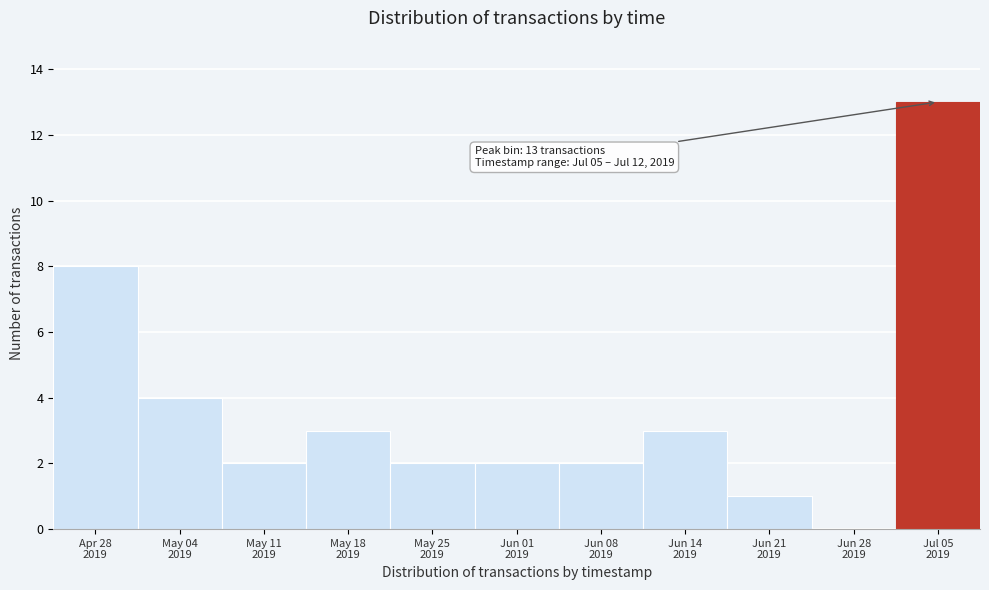

What is the maximum value shown in the chart?

13